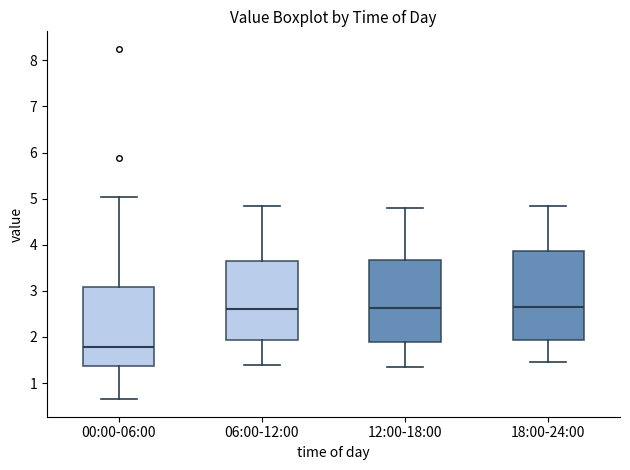

Reading left to right, read every box against the y-axis: the position of its median line, the range the box covers, and the ends of its whiskers. The values are not printed on the chart, so give them approximately, as read against the axis.

00:00-06:00: median 1.8, box 1.4 to 3.1, whiskers 0.7 to 5.0
06:00-12:00: median 2.6, box 1.9 to 3.6, whiskers 1.4 to 4.9
12:00-18:00: median 2.6, box 1.9 to 3.7, whiskers 1.4 to 4.8
18:00-24:00: median 2.7, box 1.9 to 3.9, whiskers 1.5 to 4.9